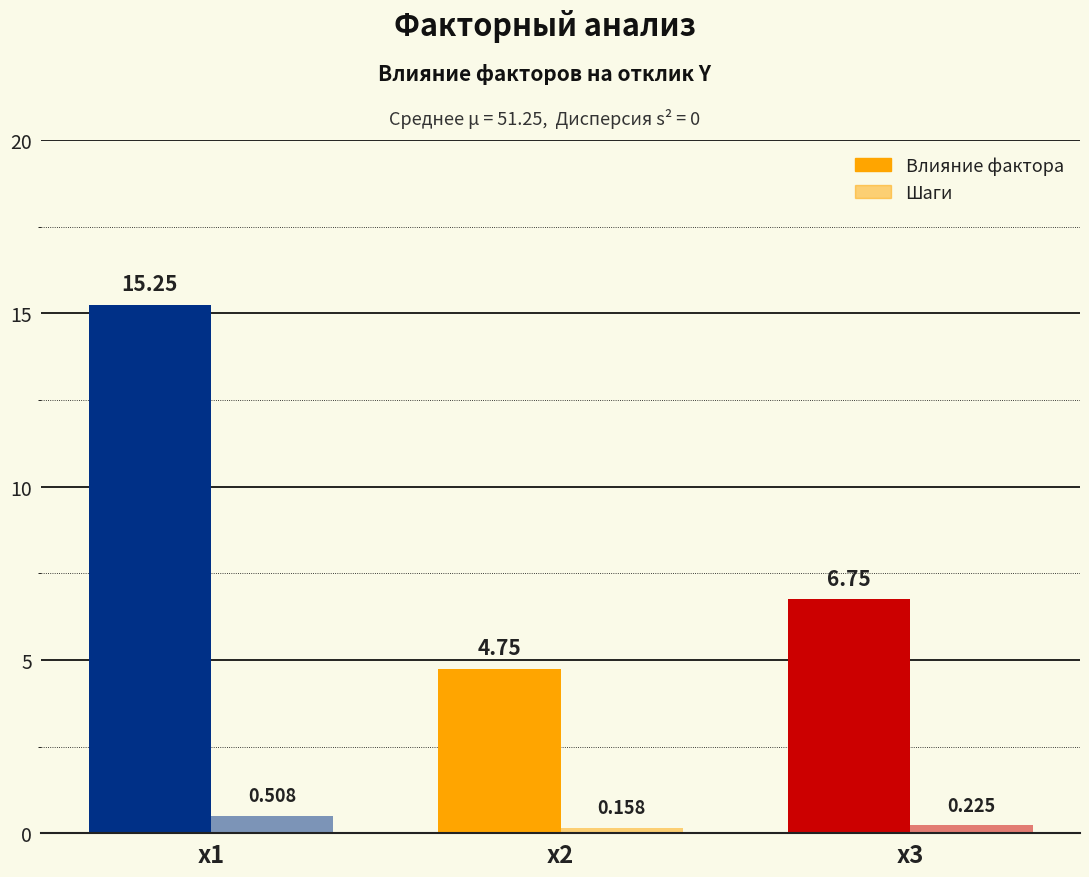

At which label does Влияние фактора reach its peak?

х1